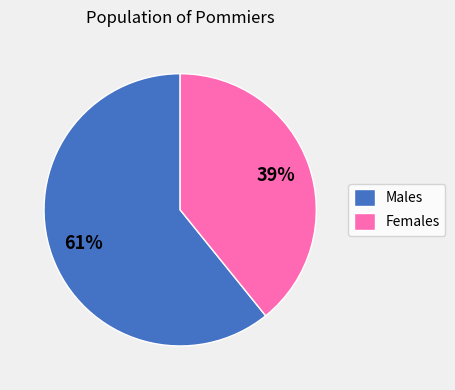

What percentage is the Males slice, to the nearest percent?

61%